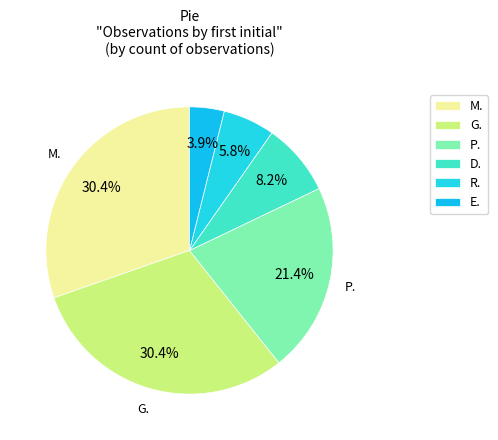

True or false: E. accounts for 4% of the total.

True